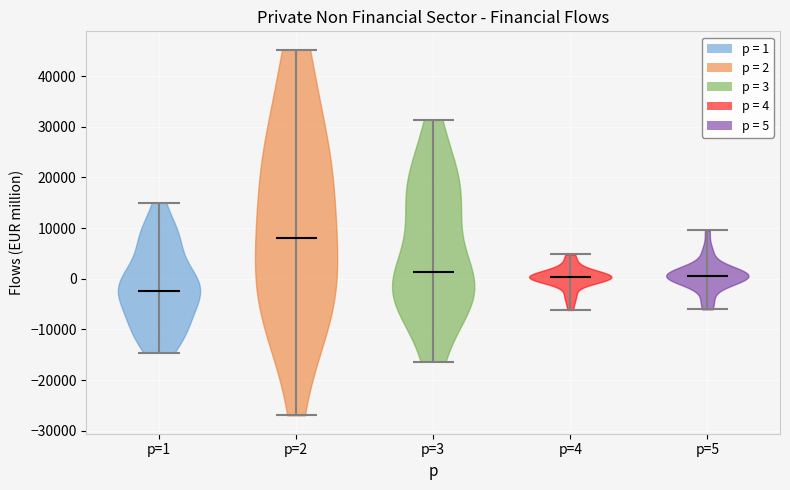

Which violin has the highest median line?

p=2